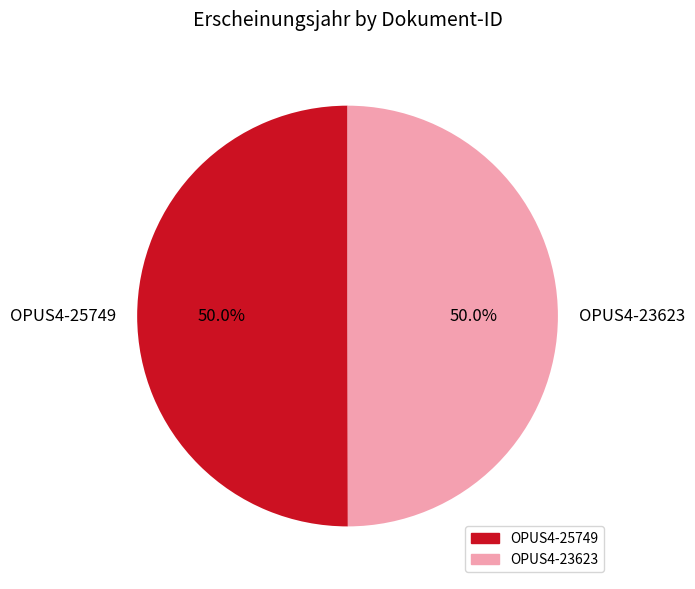

What percentage is NOT represented by OPUS4-23623?

50.0%